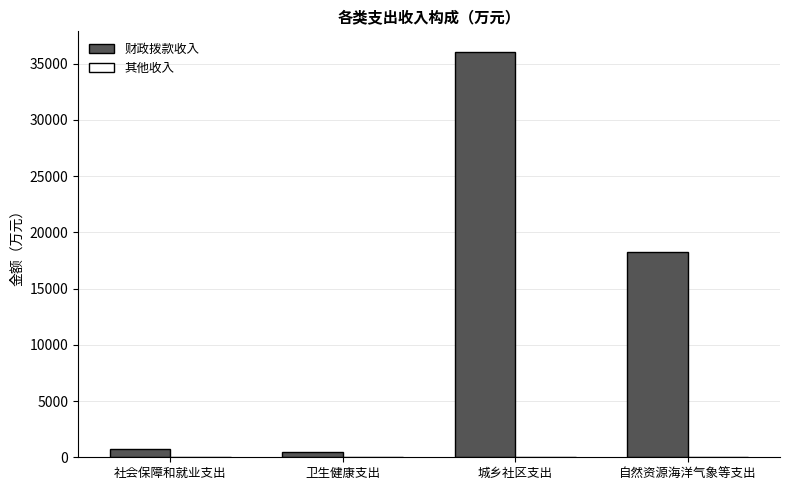

At which label is 财政拨款收入 closest to 18286?

自然资源海洋气象等支出